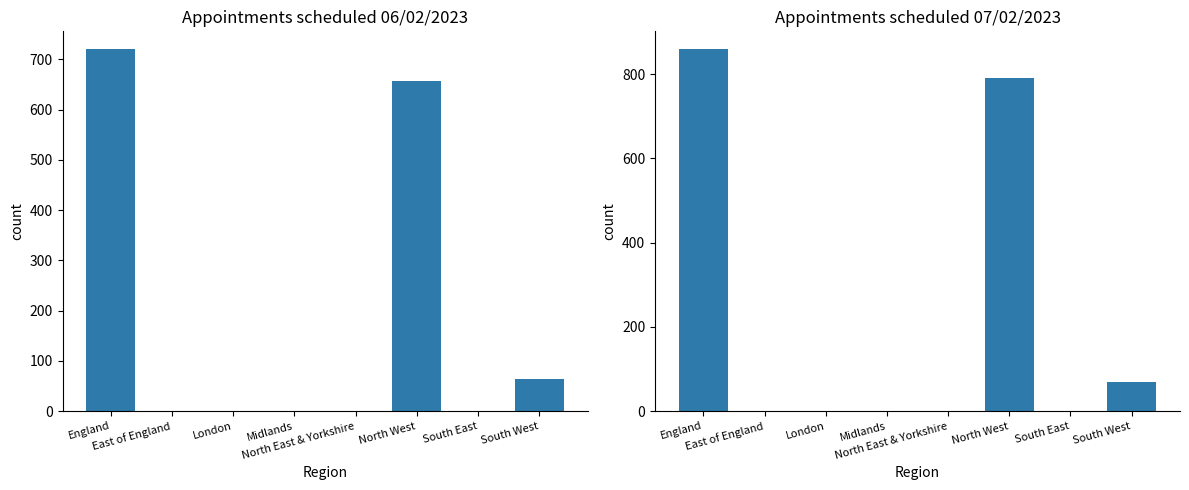

Which category has the lowest value in the 2023-02-07 series?

East of England